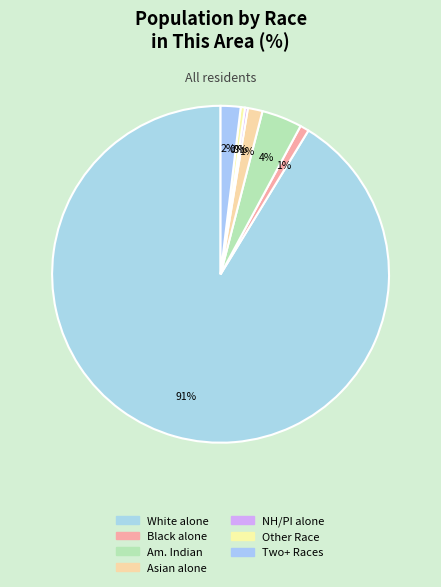

Rank the categories by value from highest to lowest.

White alone, American Indian and Alaska Native, Two or More Races, Asian alone, Black or African American alone, Some Other Race alone, Native Hawaiian and Other Pacific